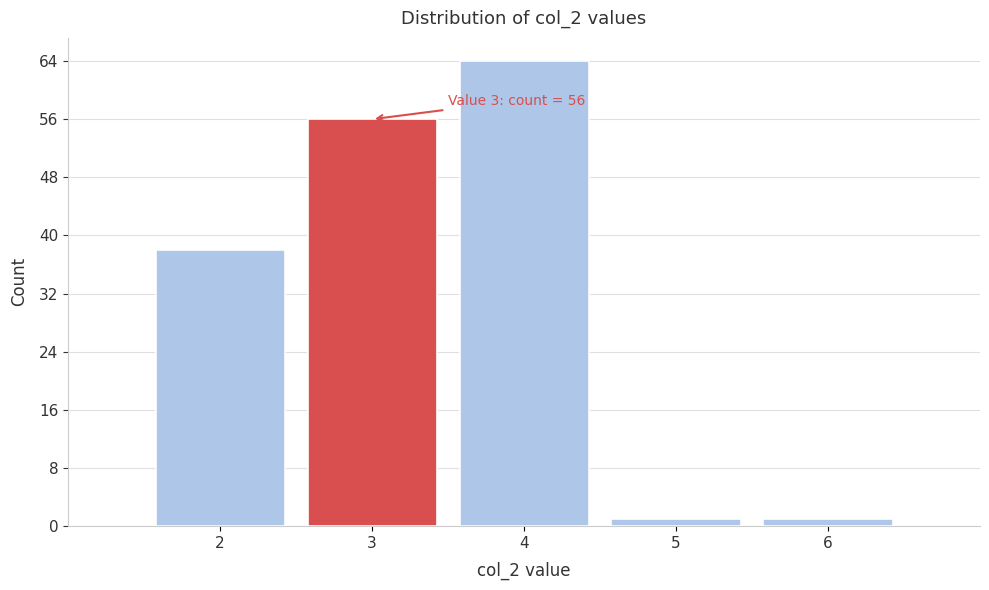

Over which range of the x-axis is the bar tallest?

3.5 to 4.5